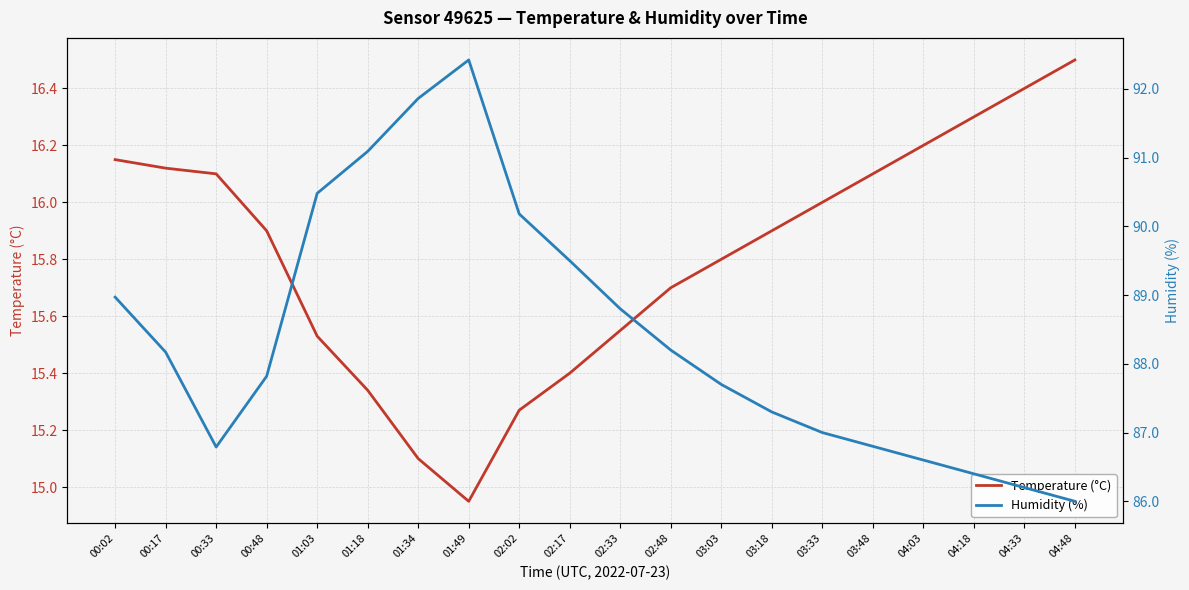

Reading left to right, list all the values displayed in this chart.

Temperature (°C): 00:02=16.1	00:17=16.1	00:33=16.1	00:48=15.9	01:03=15.5	01:18=15.3	01:34=15.1	01:49=14.9	02:02=15.3	02:17=15.4	02:33=15.6	02:48=15.7	03:03=15.8	03:18=15.9	03:33=16.0	03:48=16.1	04:03=16.2	04:18=16.3	04:33=16.4	04:48=16.5
Humidity (%): 00:02=89.0	00:17=88.2	00:33=86.8	00:48=87.8	01:03=90.5	01:18=91.1	01:34=91.9	01:49=92.4	02:02=90.2	02:17=89.5	02:33=88.8	02:48=88.2	03:03=87.7	03:18=87.3	03:33=87.0	03:48=86.8	04:03=86.6	04:18=86.4	04:33=86.2	04:48=86.0